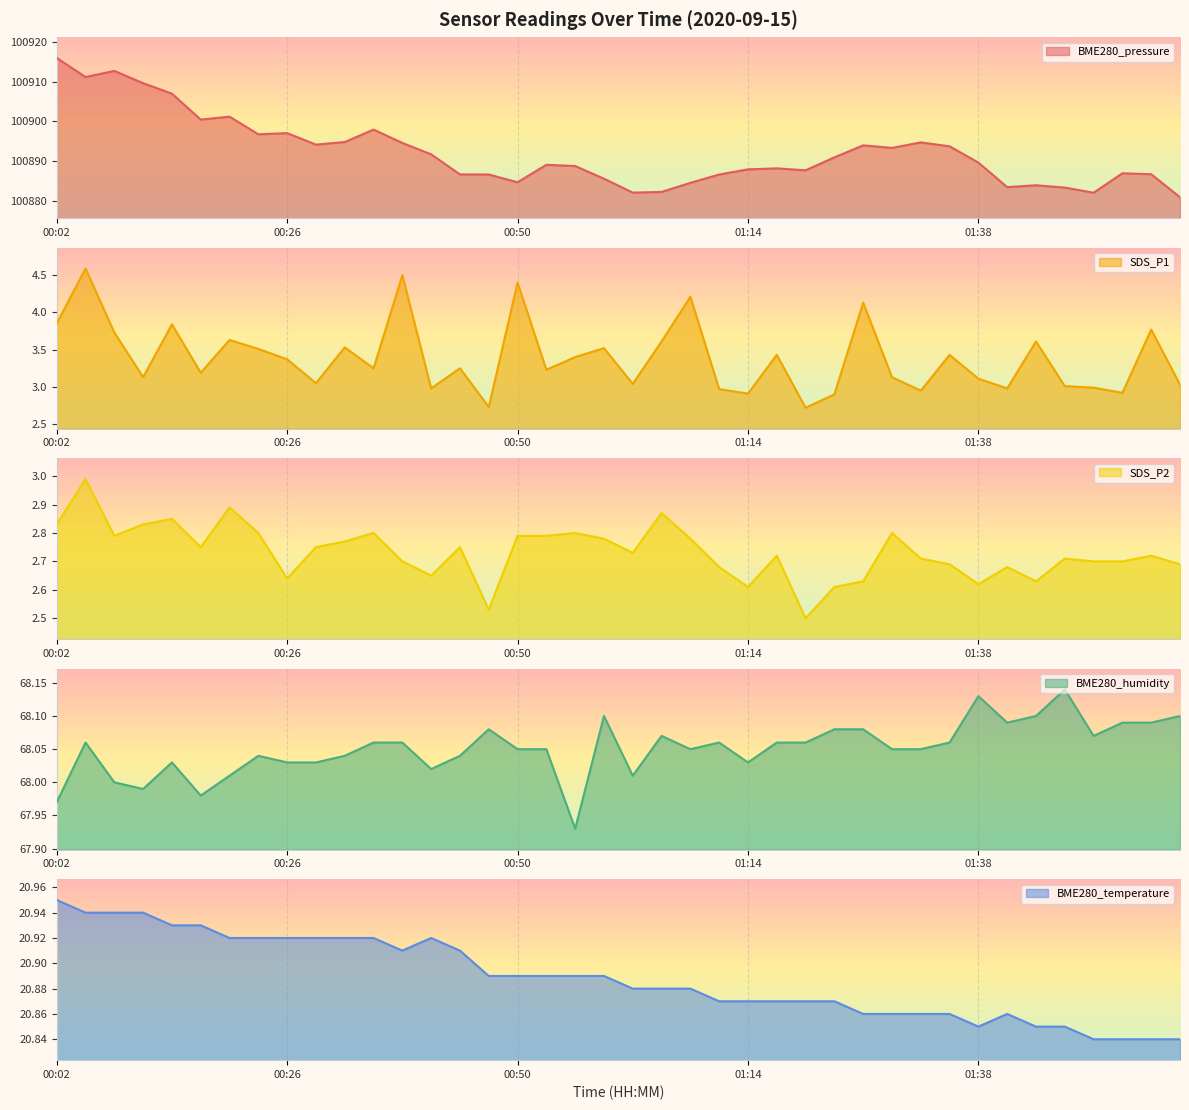

How many distinct data groups are displayed?

5